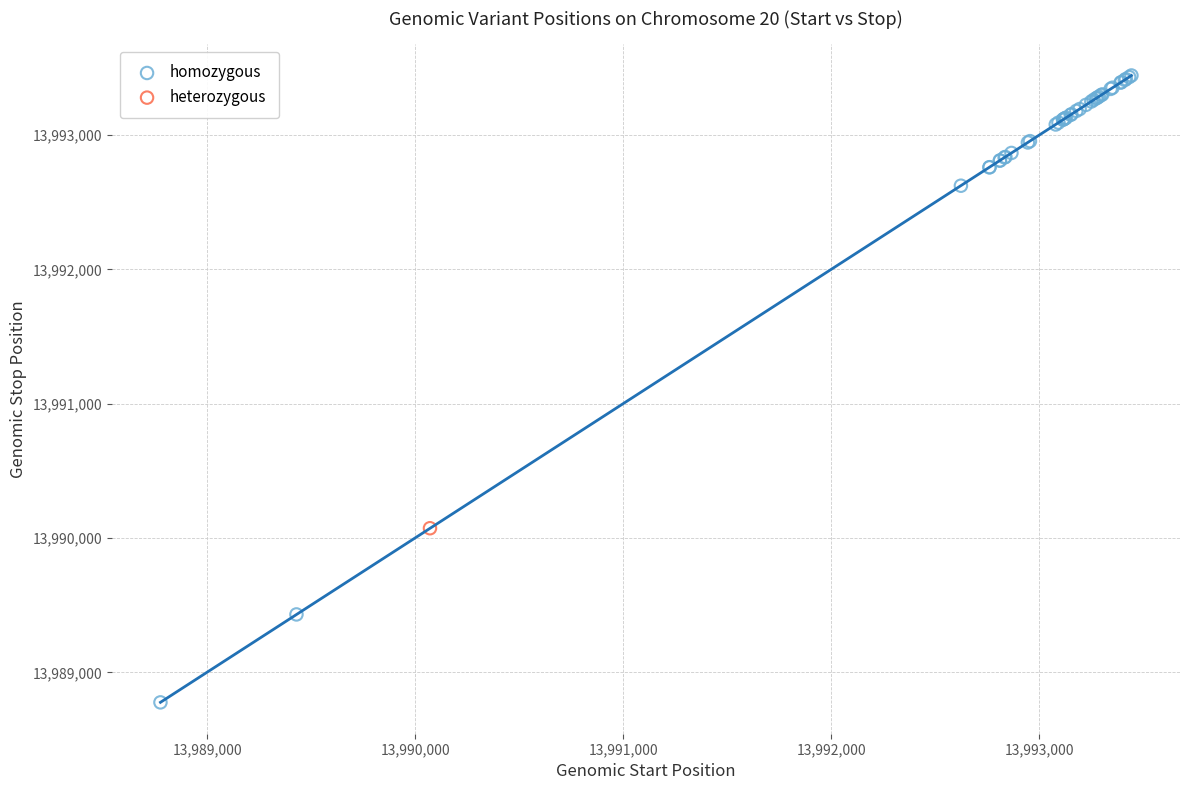

What are all the series names shown in the legend?

homozygous, heterozygous